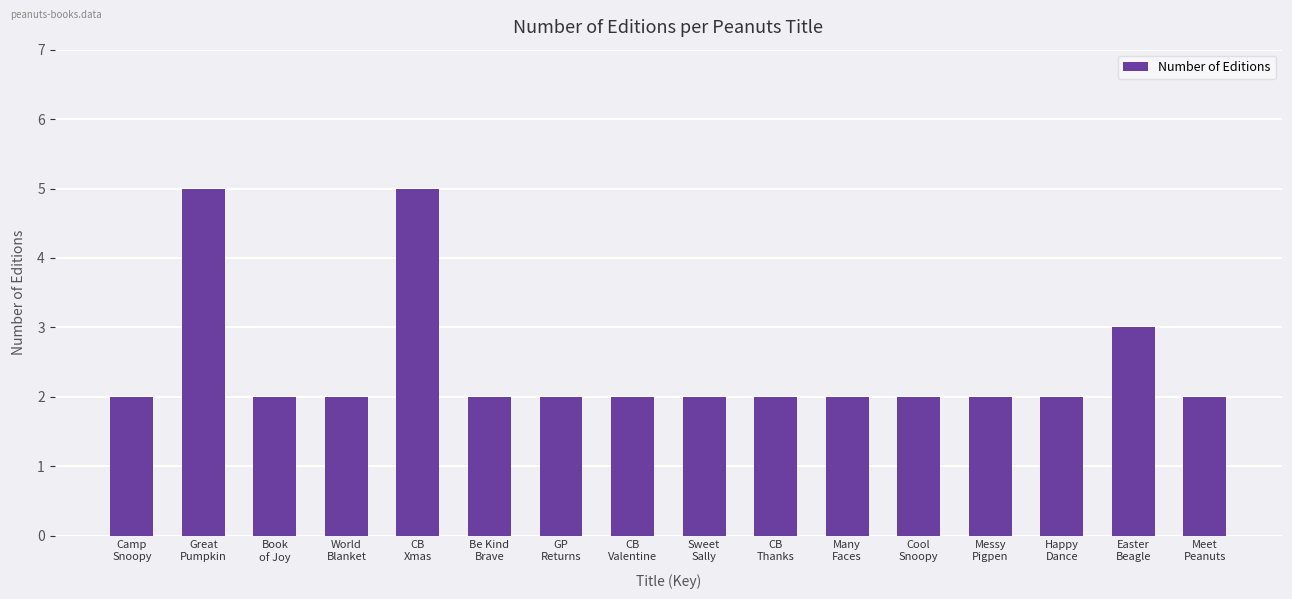

What is the sum of all values?

39